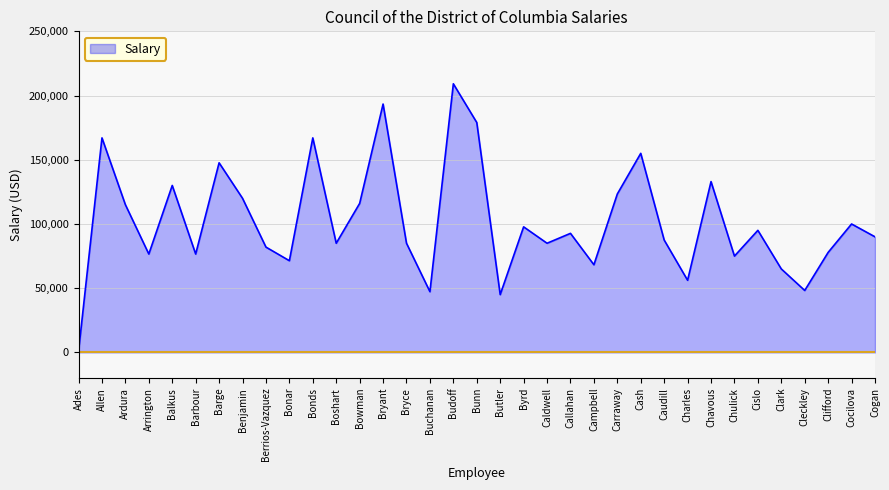

The chart shows a value of 116005.0 at Bowman. True or false?

True